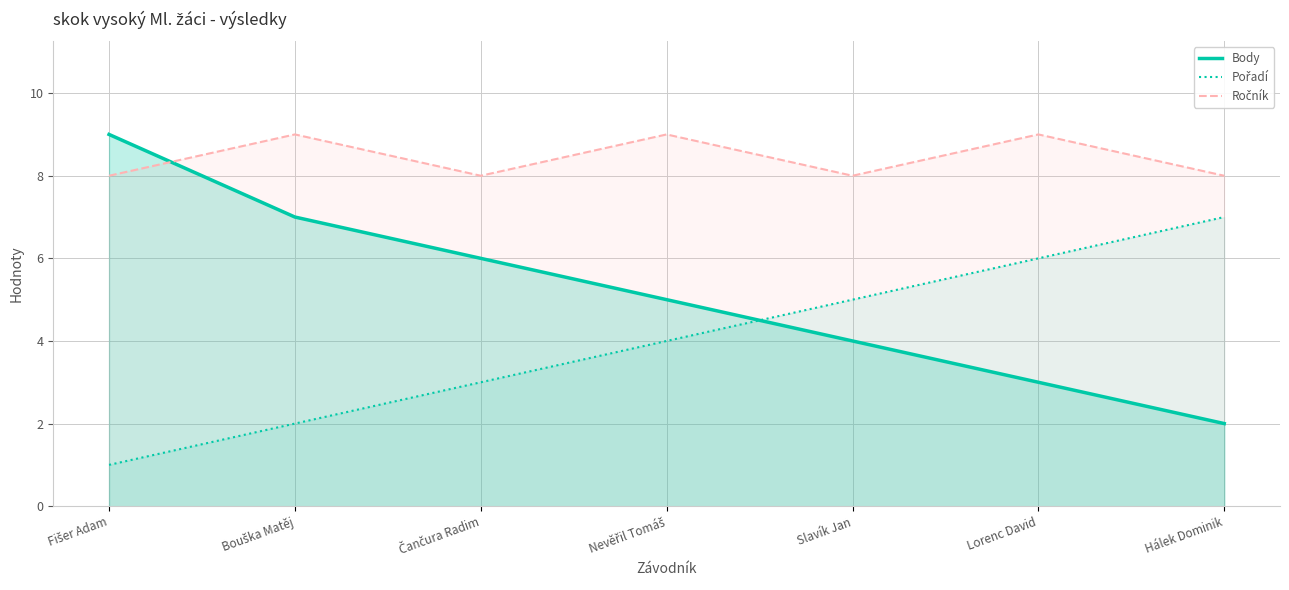

Count the number of data series in this chart.

3